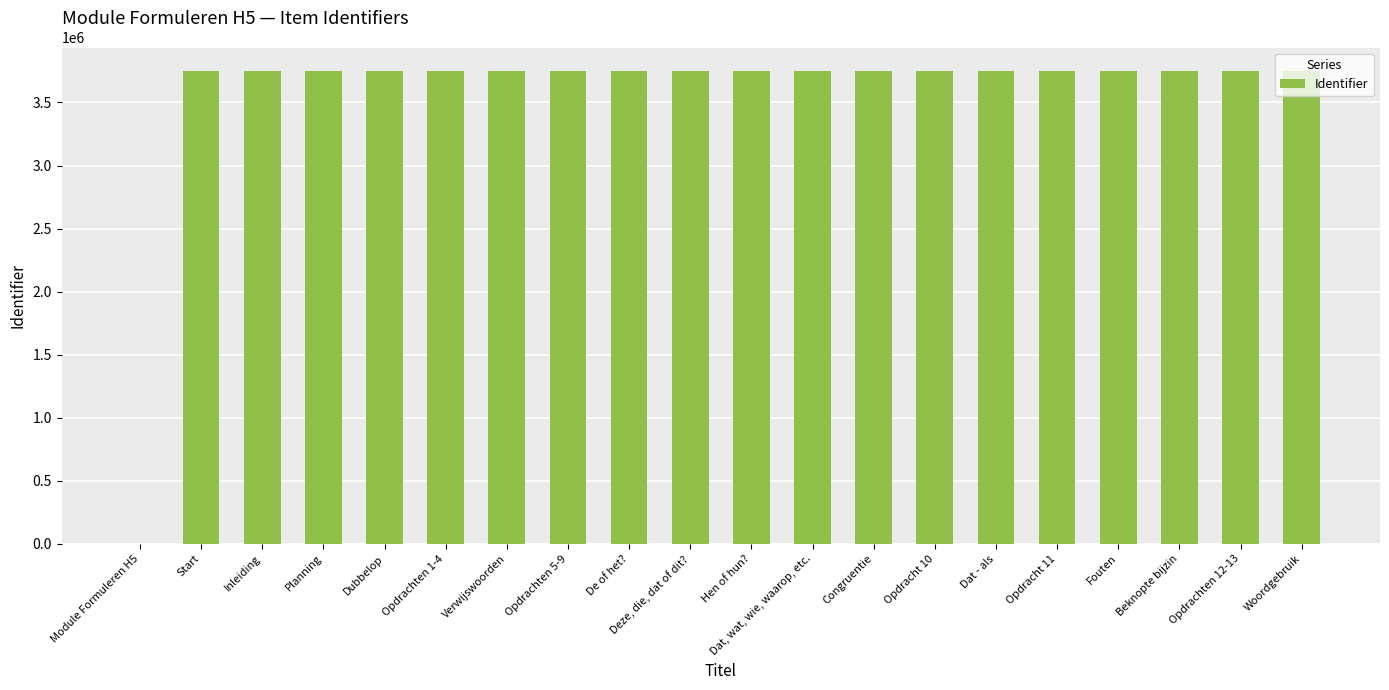

How many values are above zero?

19